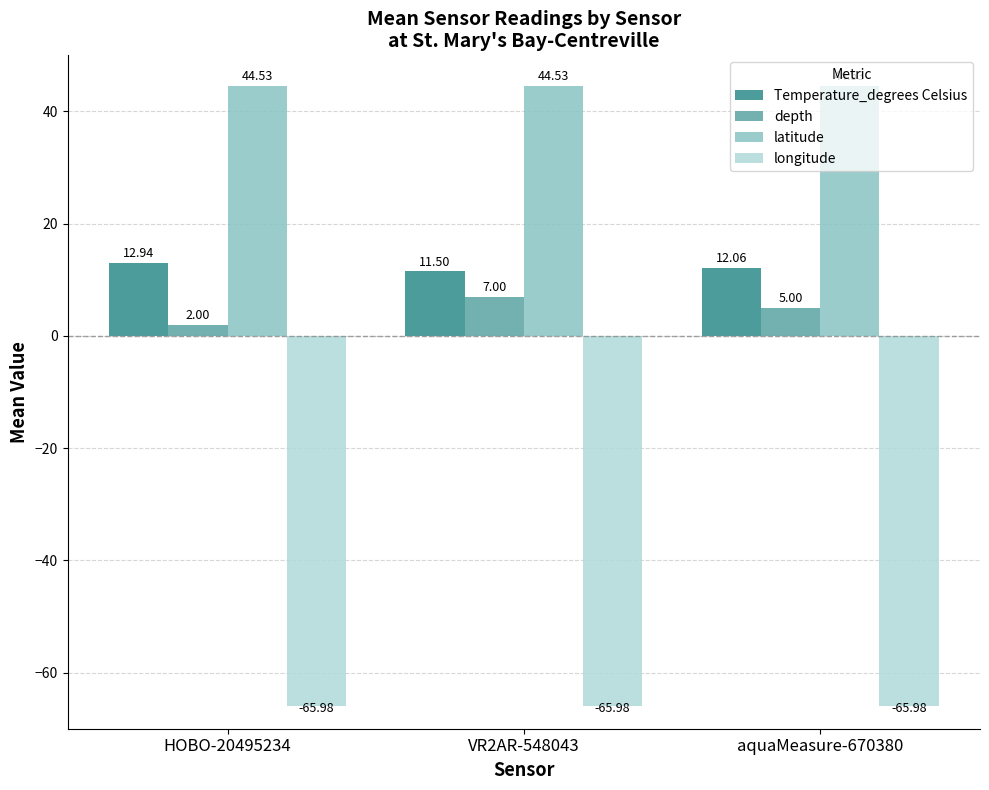

True or false: longitude has a value of -66.0 at aquaMeasure-670380.

True